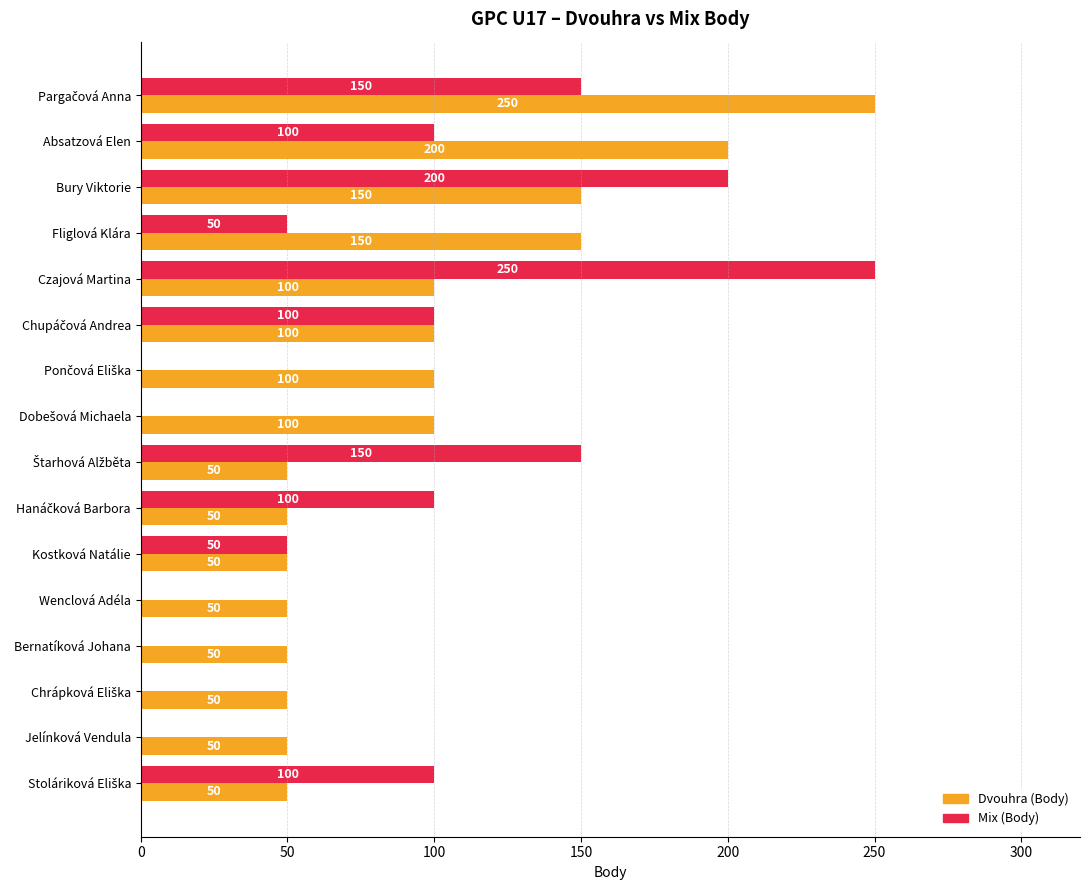

Count the number of data series in this chart.

2